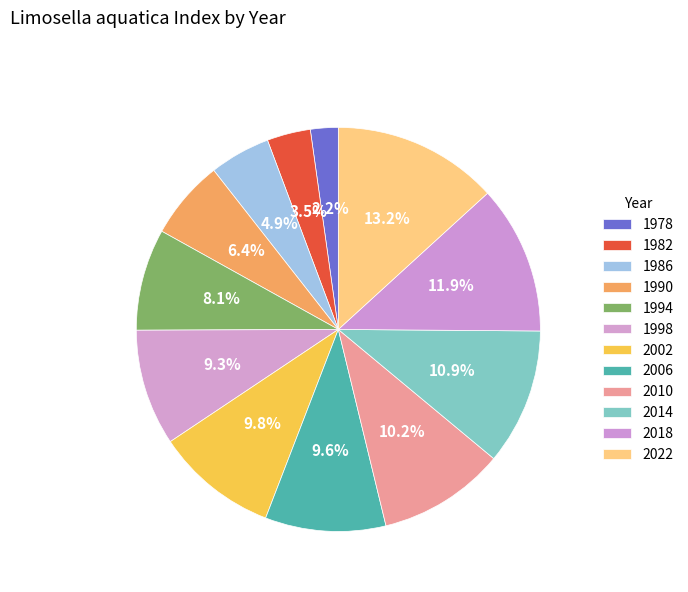

Is there a majority slice in this chart?

No